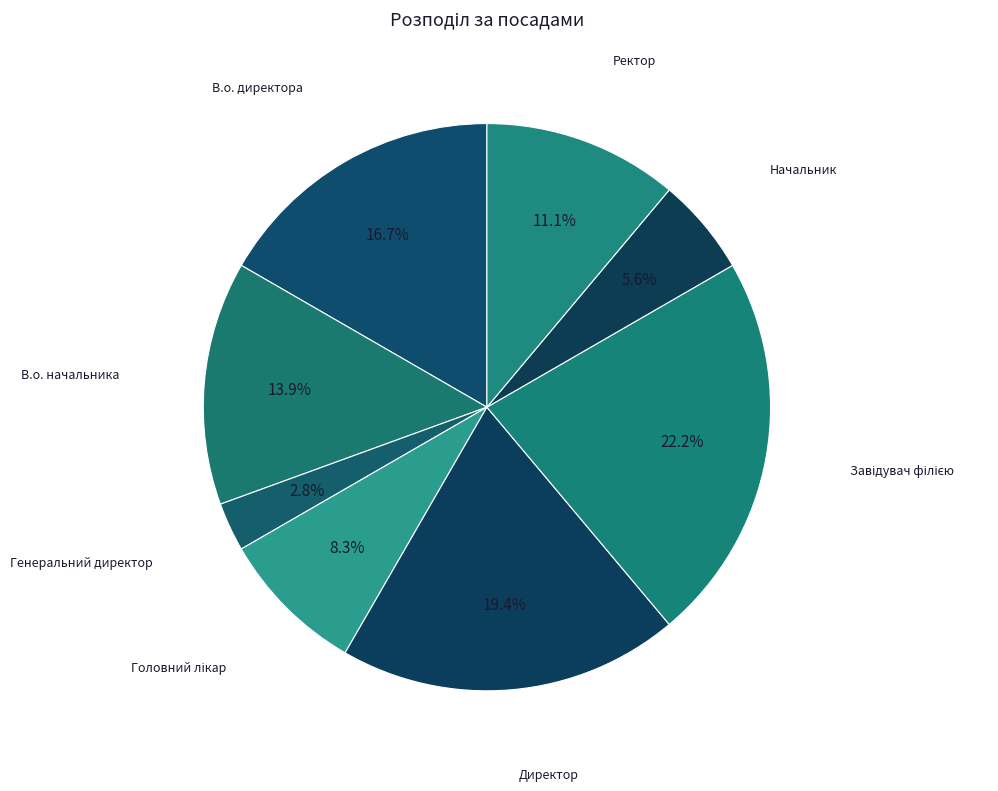

Is the sum of В.о. начальника and В.о. директора greater than half?

No